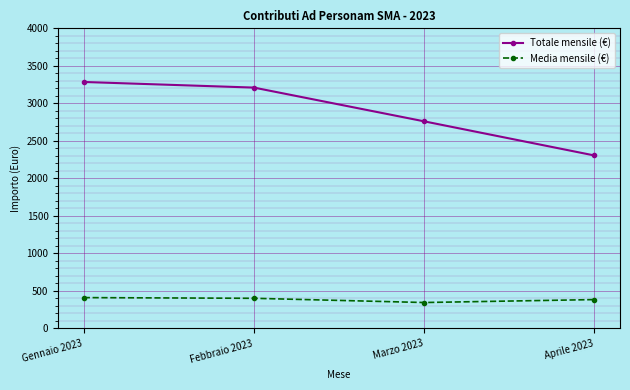

What is the sum of all Totale mensile (€) values?

11560.0